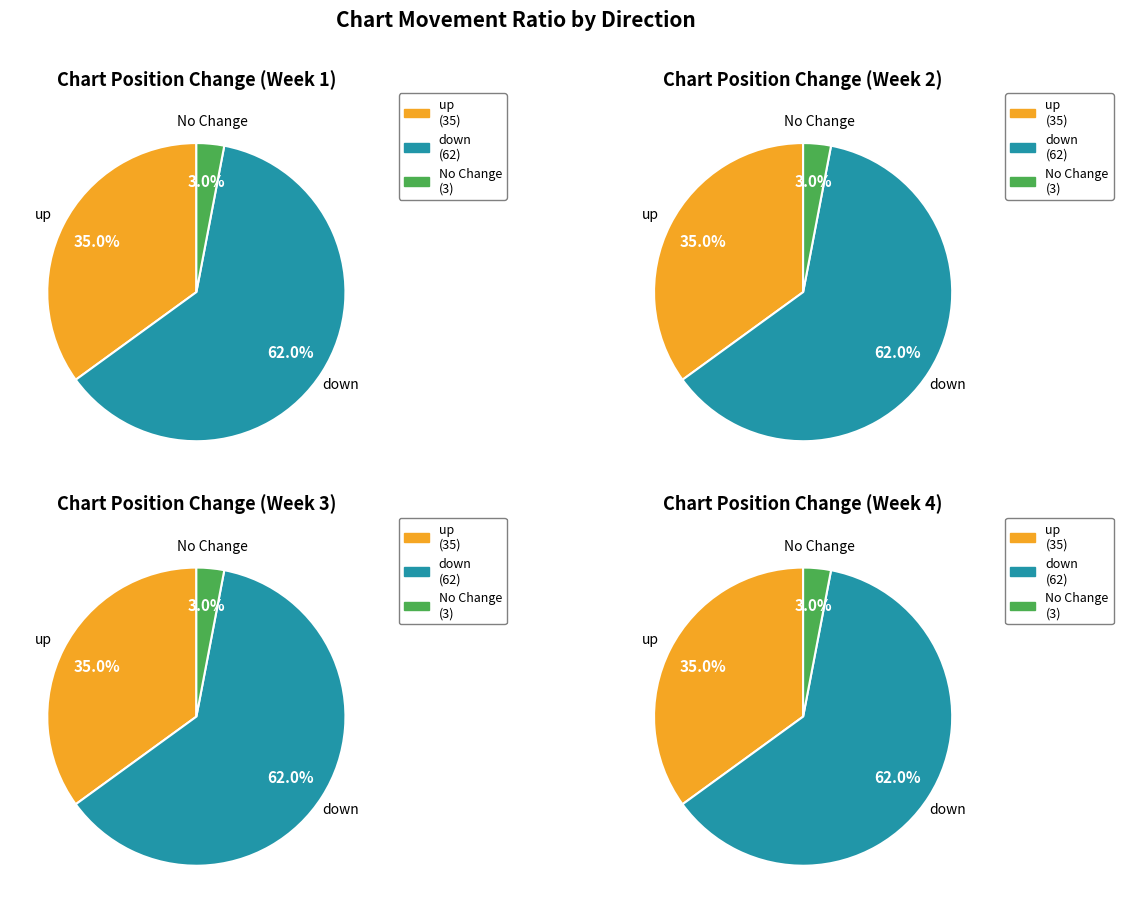

How many slices are in this pie chart?

3